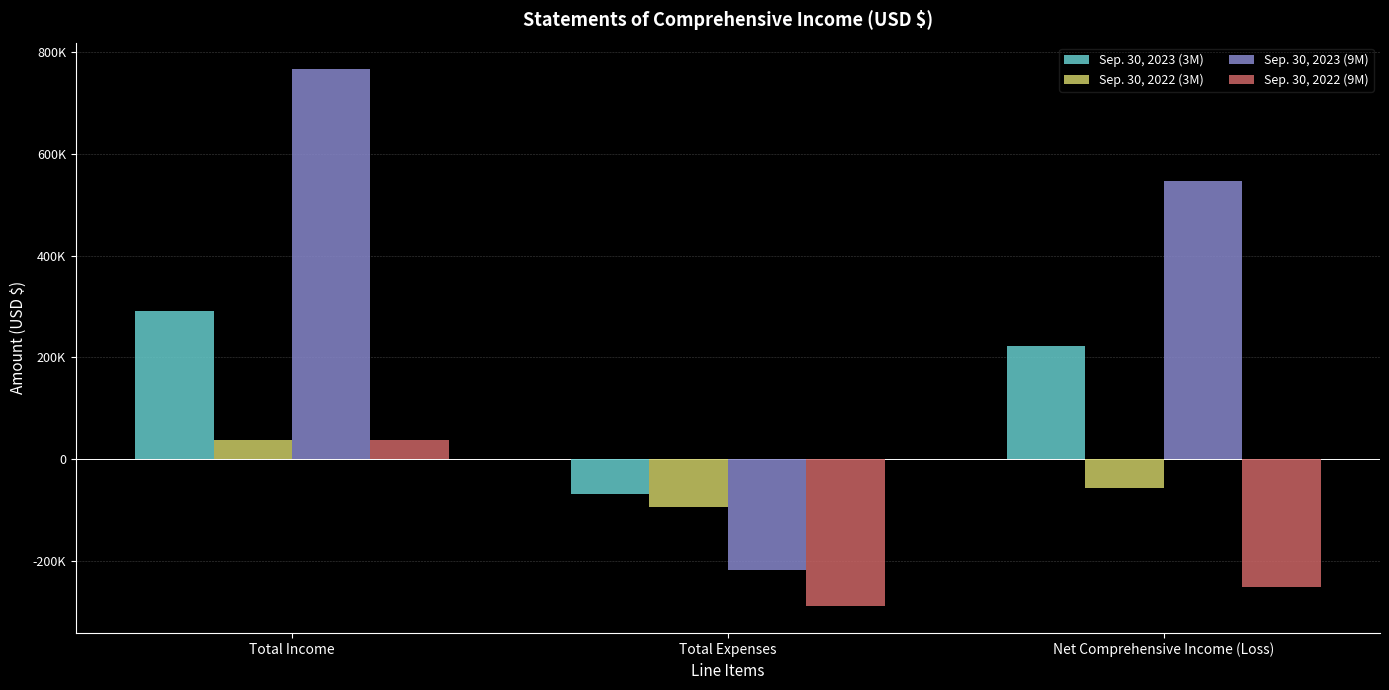

Does the chart contain any negative values?

Yes